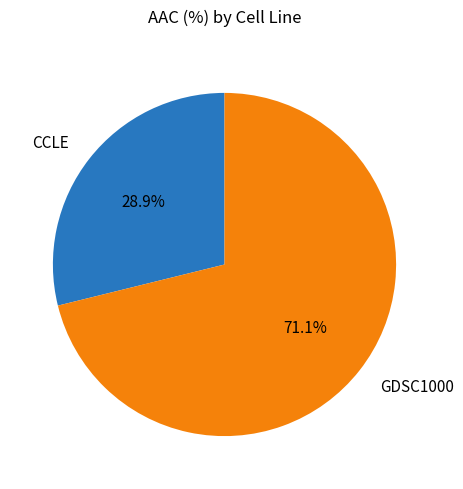

What percentage is NOT represented by CCLE?

71.1%